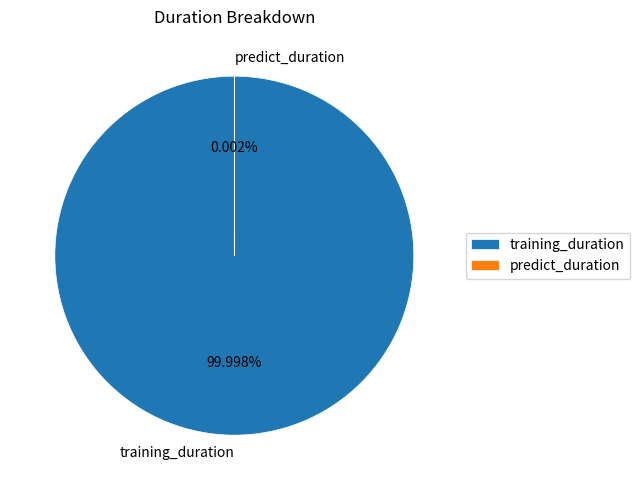

To the nearest percent, what is the difference between the training_duration and predict_duration slice percentages?

100%